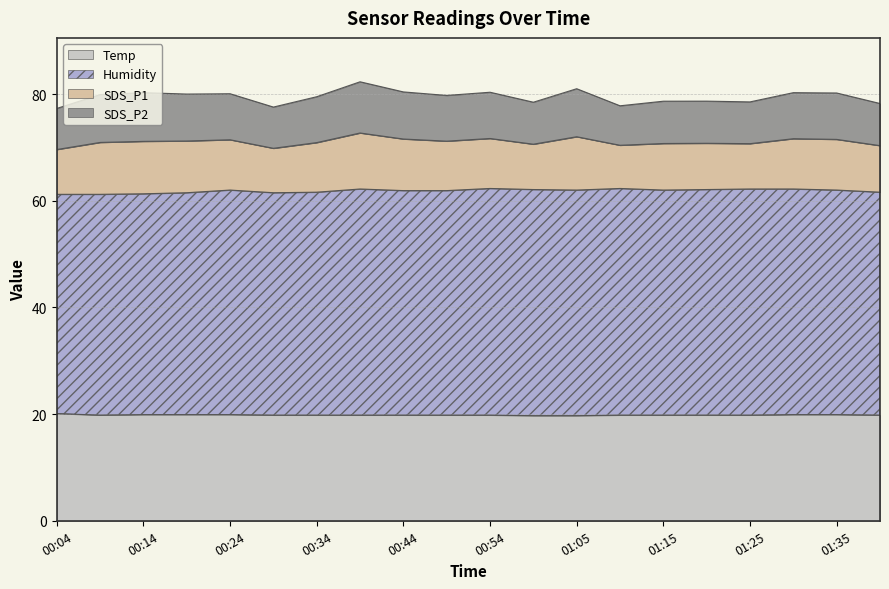

What is the maximum value for Temp?

20.1